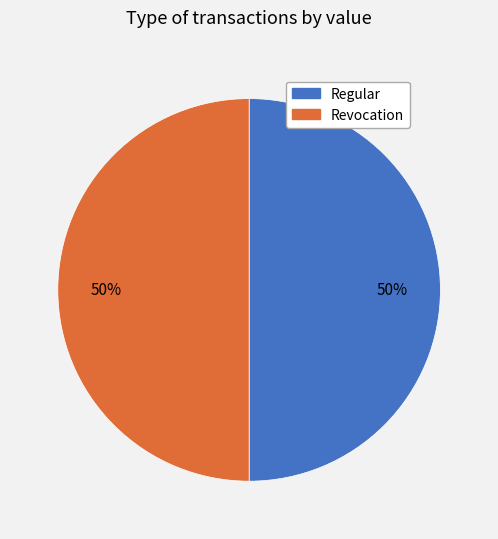

Approximately how many times larger is the value at Revocation compared to Regular?

1.0